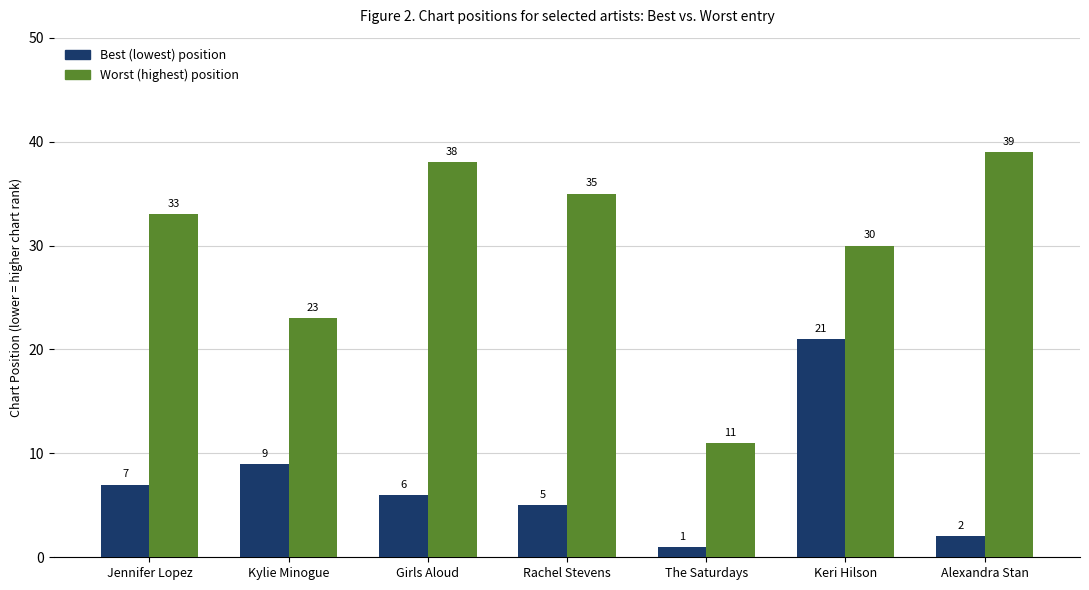

Reading right to left, extract all data points from this chart.

Best (lowest) position: Alexandra Stan=2	Keri Hilson=21	The Saturdays=1	Rachel Stevens=5	Girls Aloud=6	Kylie Minogue=9	Jennifer Lopez=7
Worst (highest) position: Alexandra Stan=39	Keri Hilson=30	The Saturdays=11	Rachel Stevens=35	Girls Aloud=38	Kylie Minogue=23	Jennifer Lopez=33